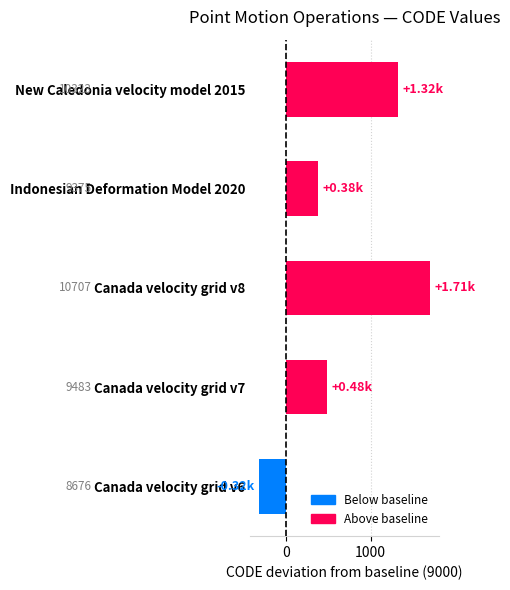

Does the chart contain any negative values?

Yes